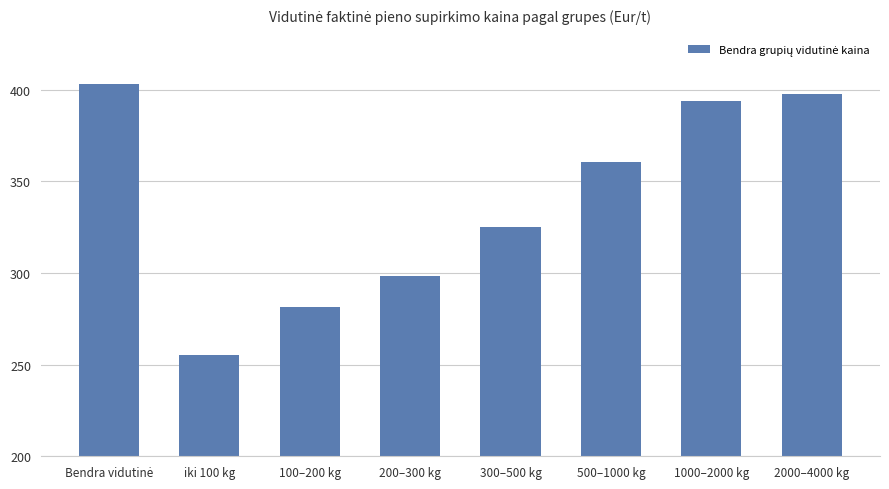

What is the value of the 1st bar from the left?

403.2